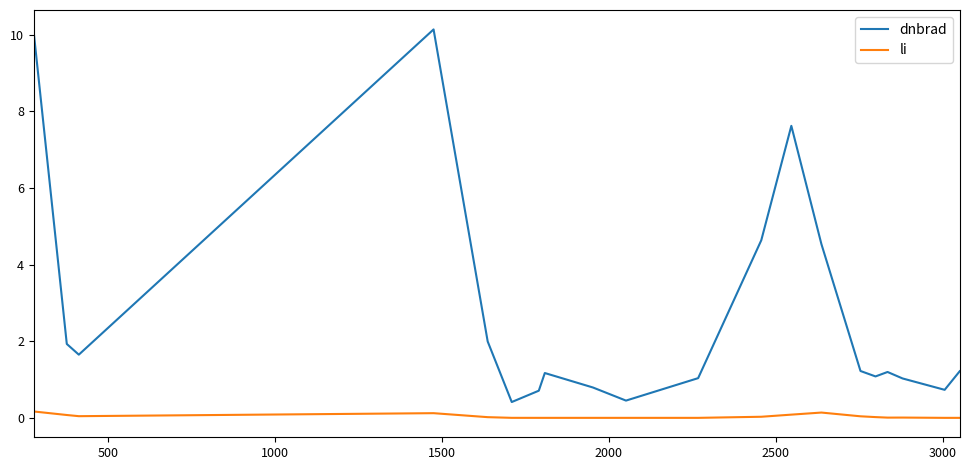

What is the greatest value displayed?

10.1